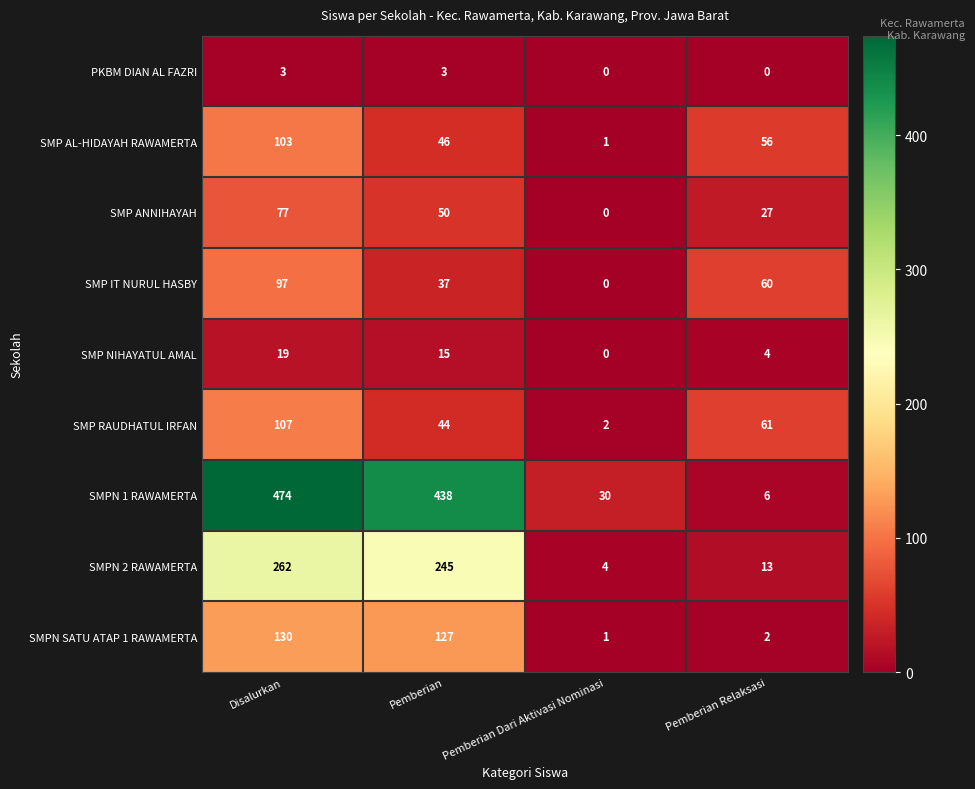

Rank the series at Pemberian from highest to lowest value.

SMPN 1 RAWAMERTA, SMPN 2 RAWAMERTA, SMPN SATU ATAP 1 RAWAMERTA, SMP ANNIHAYAH, SMP AL-HIDAYAH RAWAMERTA, SMP RAUDHATUL IRFAN, SMP IT NURUL HASBY, SMP NIHAYATUL AMAL, PKBM DIAN AL FAZRI